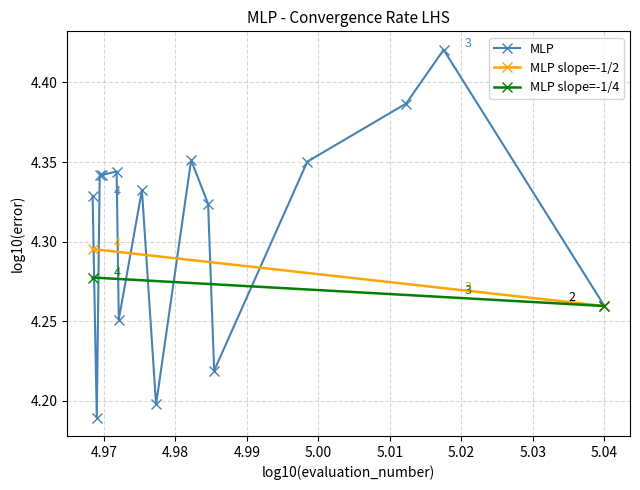

What is the difference between the maximum and second lowest values?

0.2